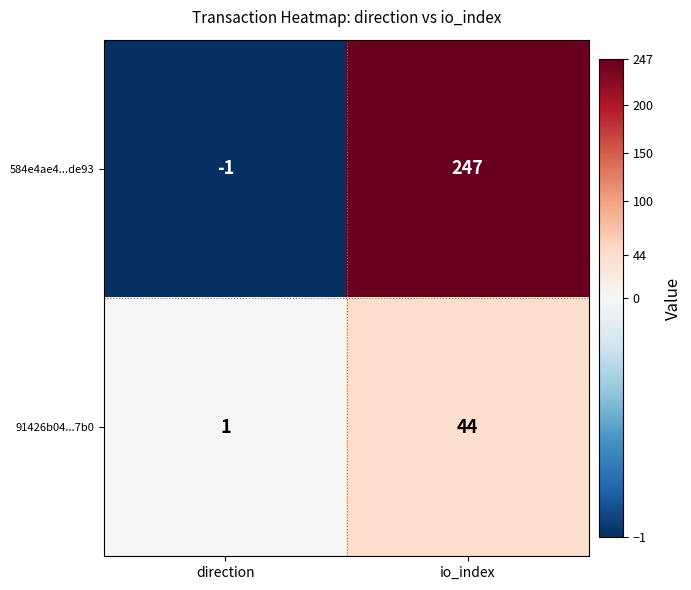

What is the difference between the 91426b04...7b0 values at io_index and direction?

43